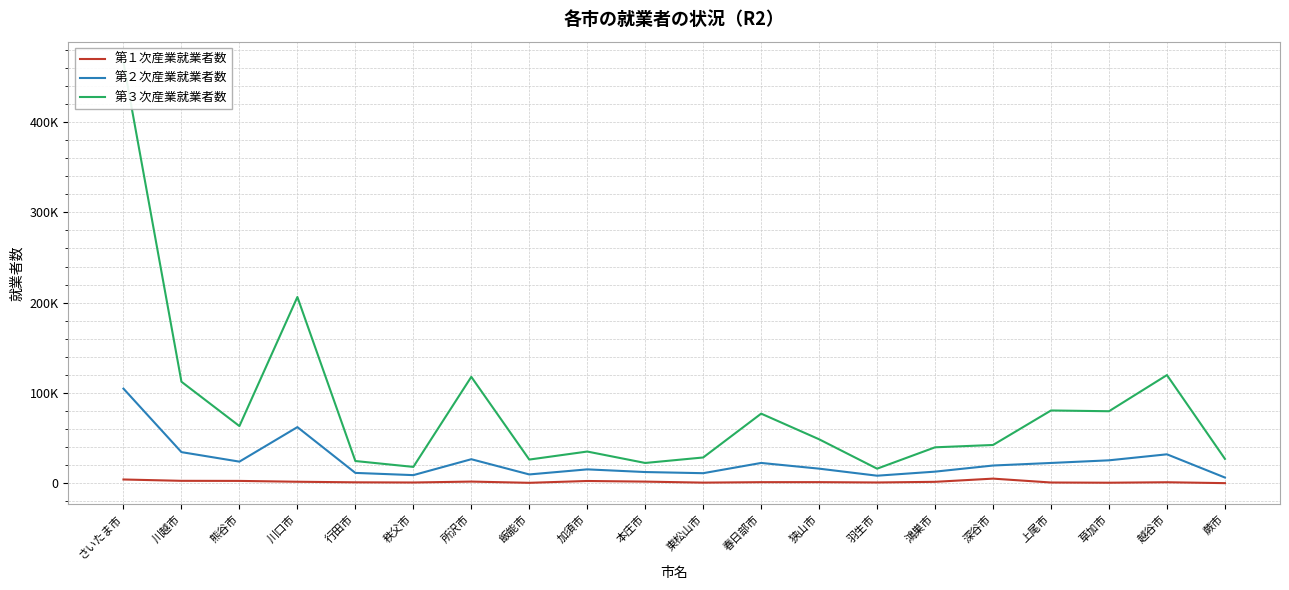

What are all the series names shown in the legend?

第１次産業就業者数, 第２次産業就業者数, 第３次産業就業者数